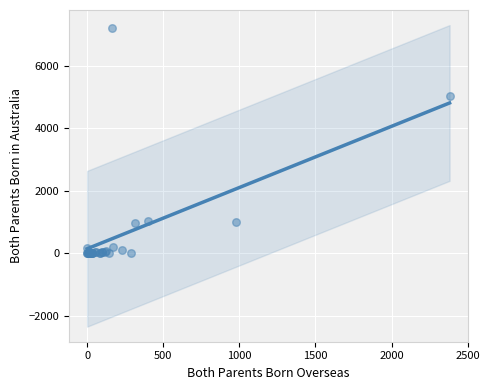

What Y value in the scatter plot is closest to 3593?

5016